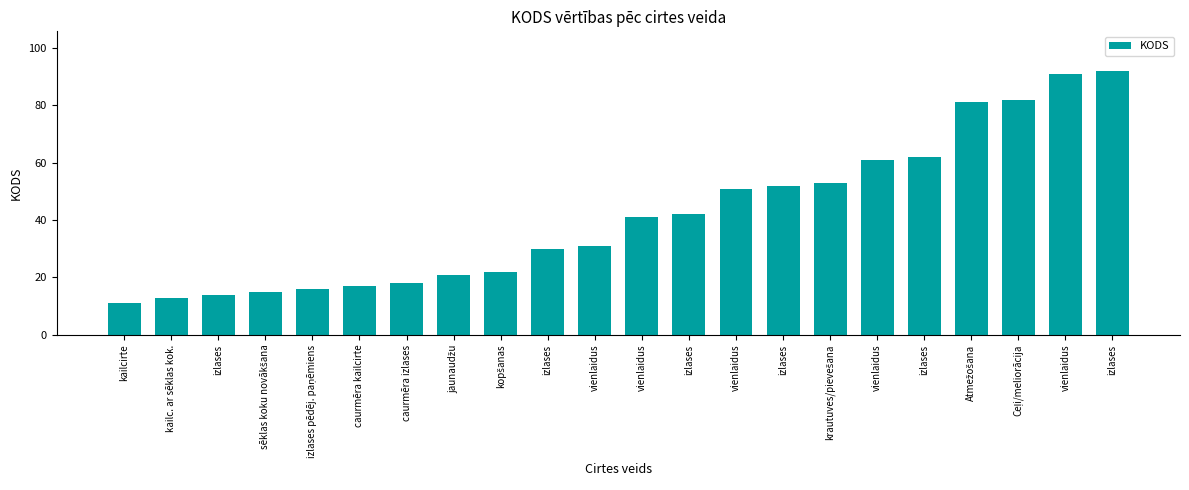

List the labels in order of value, largest first.

izlases, vienlaidus, Ceļi/meliorācija, Atmežošana, izlases, vienlaidus, krautuves/pievešana, izlases, vienlaidus, izlases, vienlaidus, vienlaidus, izlases, kopšanas, jaunaudžu, caurmēra izlases, caurmēra kailcirte, izlases pēdēj. paņēmiens, sēklas koku novākšana, izlases, kailc. ar sēklas kok., kailcirte